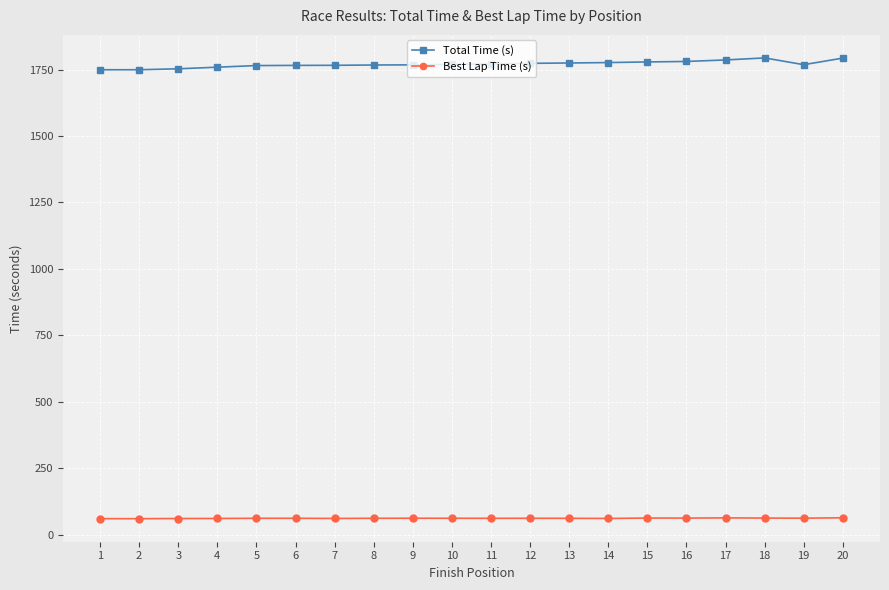

True or false: Total Time (s) and Best Lap Time (s) intersect in this chart.

False